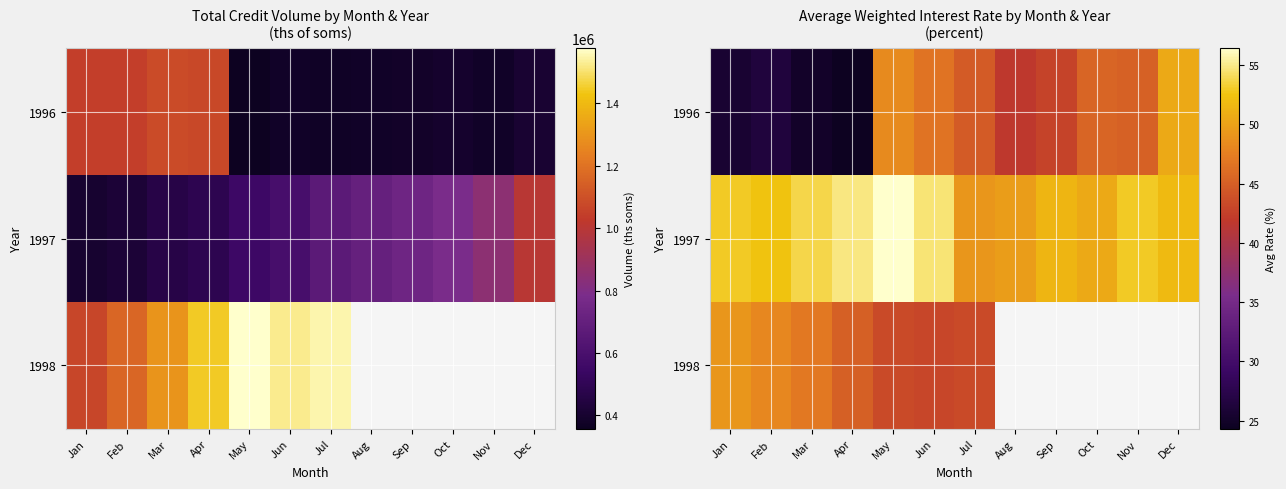

Rank the series by their average value, from lowest to highest.

1996, 1997, 1998